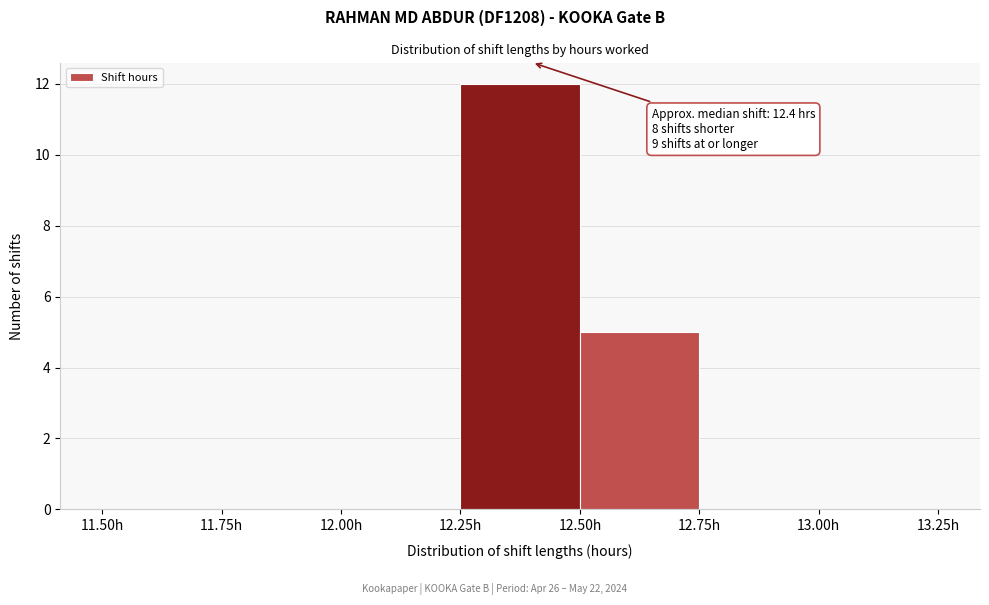

Which range on the x-axis has the tallest bar?

12.25 to 12.50